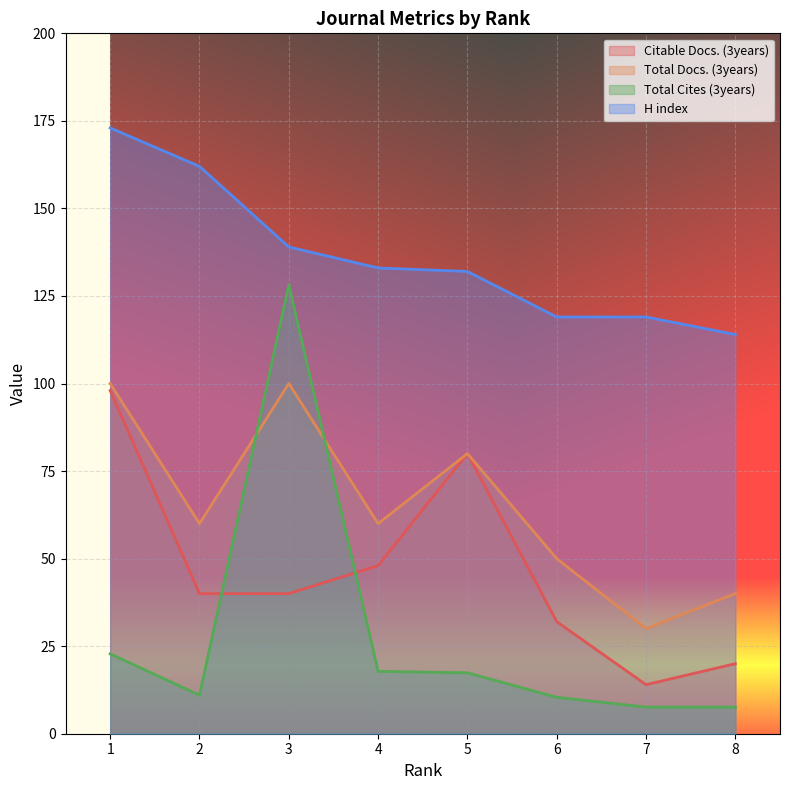

At which category does Total Docs. (3years) reach its first local valley?

2